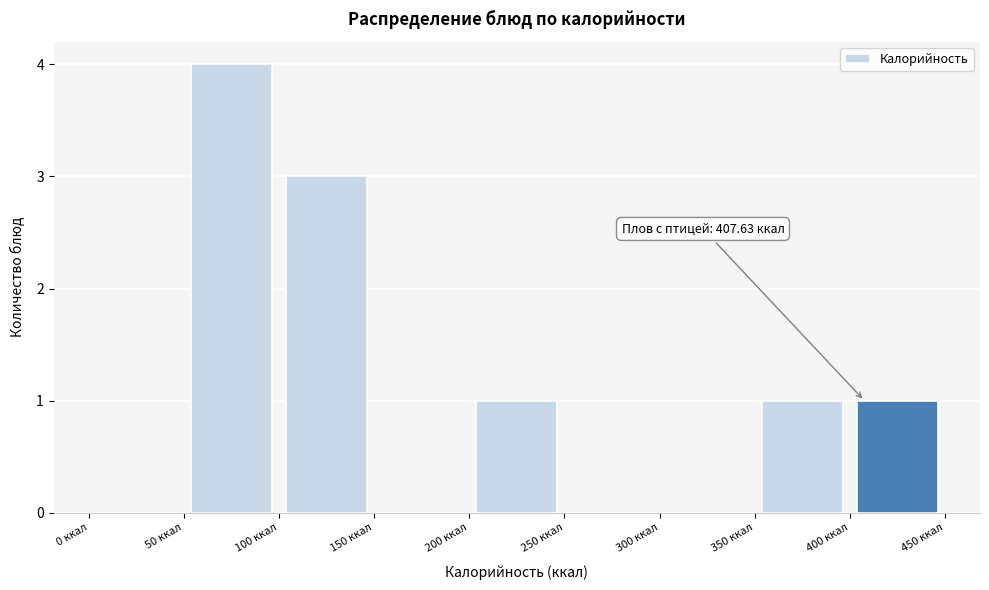

Which range on the x-axis has the tallest bar?

50 to 100